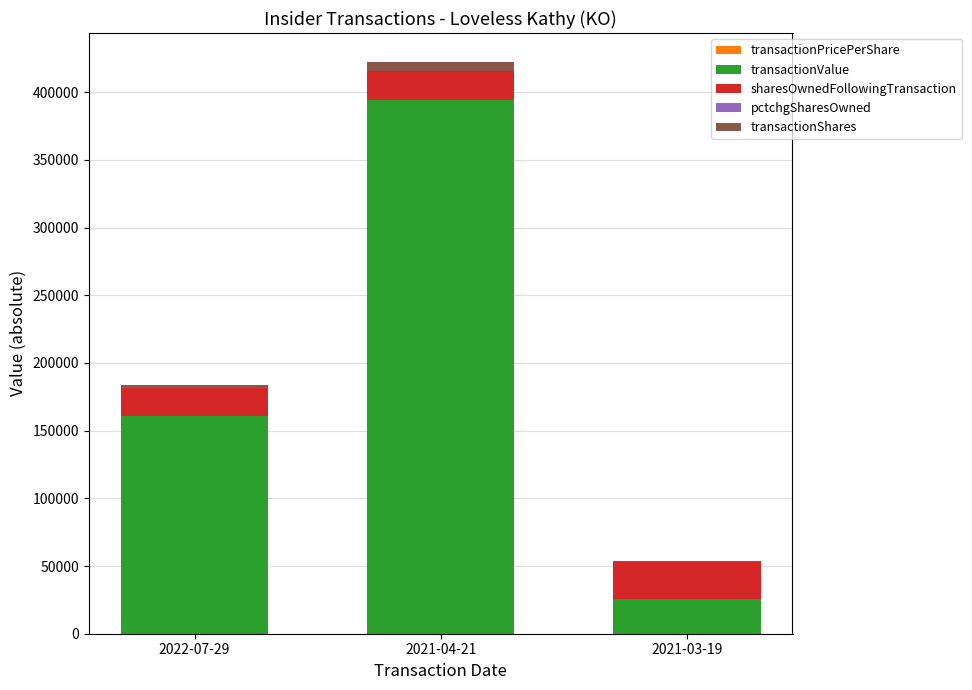

At which category is the sum across all series the highest?

2021-04-21